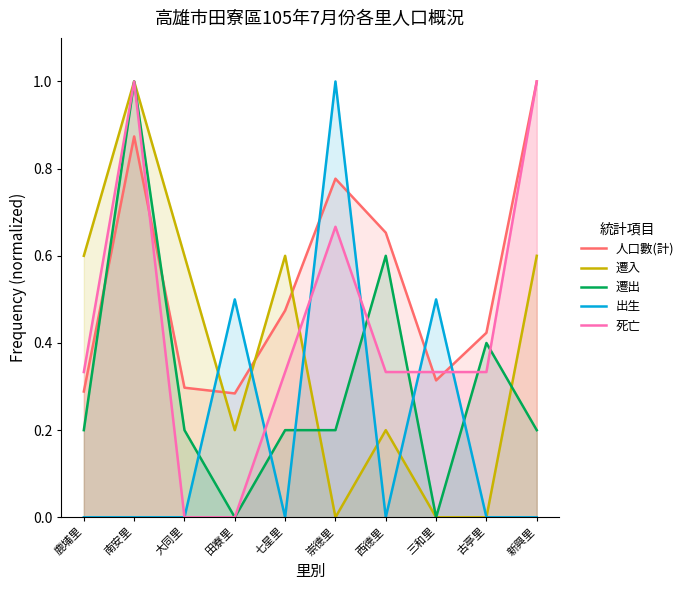

What is the maximum value for 遷入?

1.0